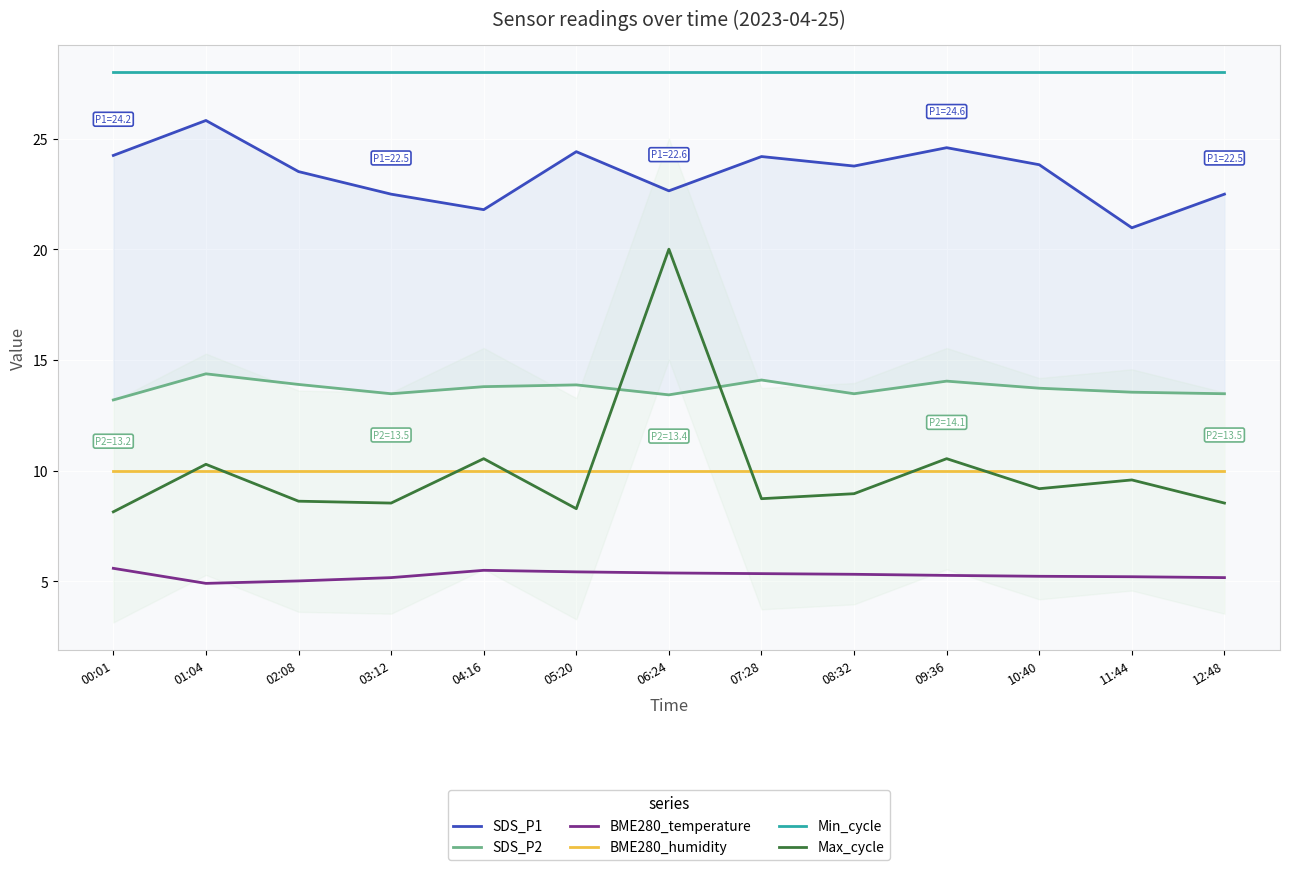

How many lines are shown in the chart?

6